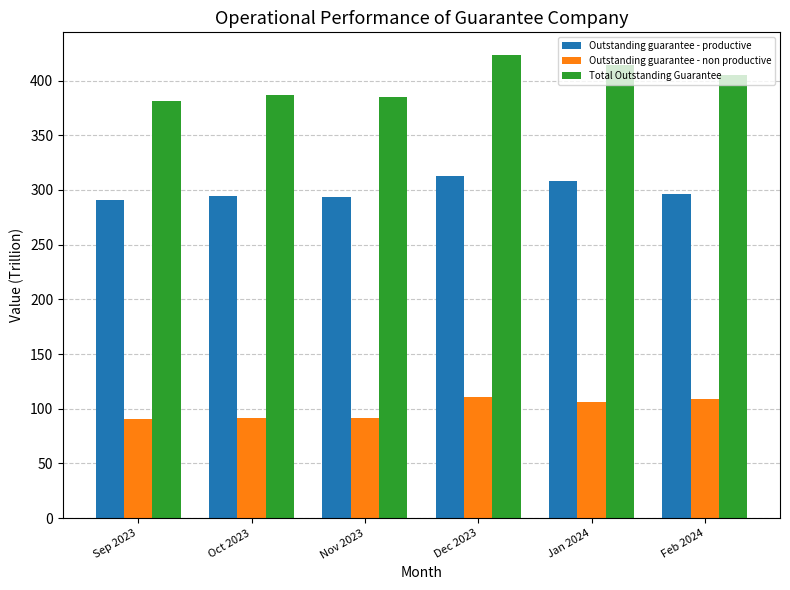

The value of Outstanding guarantee - productive at Dec 2023 is 126.0. True or false?

False